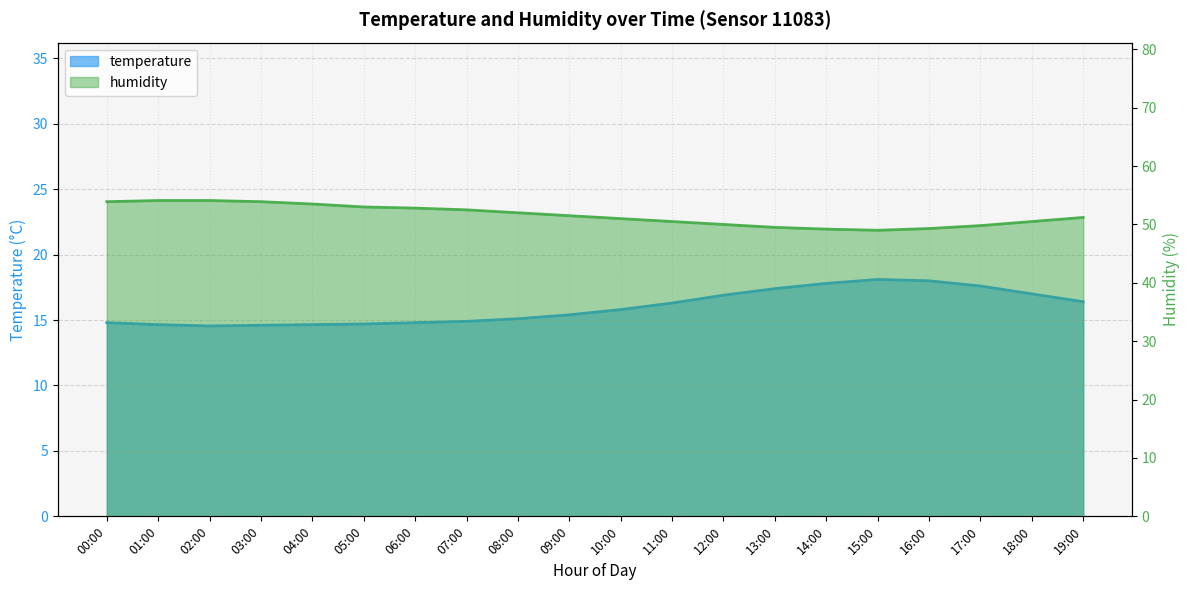

What is the difference between the maximum and minimum values in the temperature series?

3.6